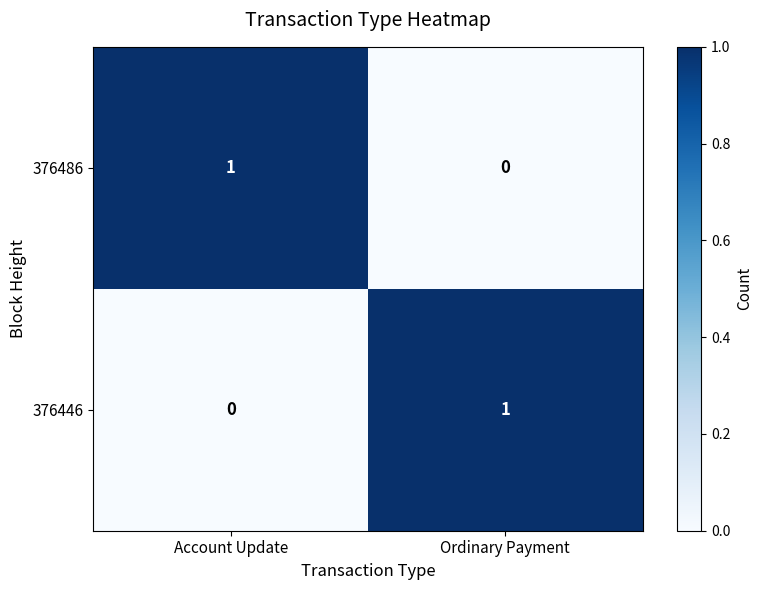

What is the maximum value shown in the chart?

1